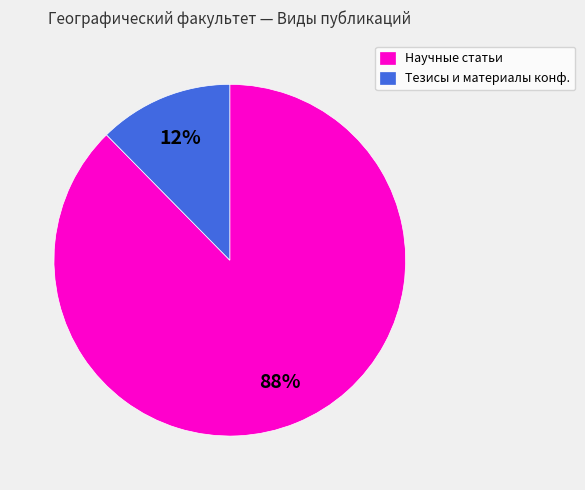

Which category accounts for the majority?

Научные статьи